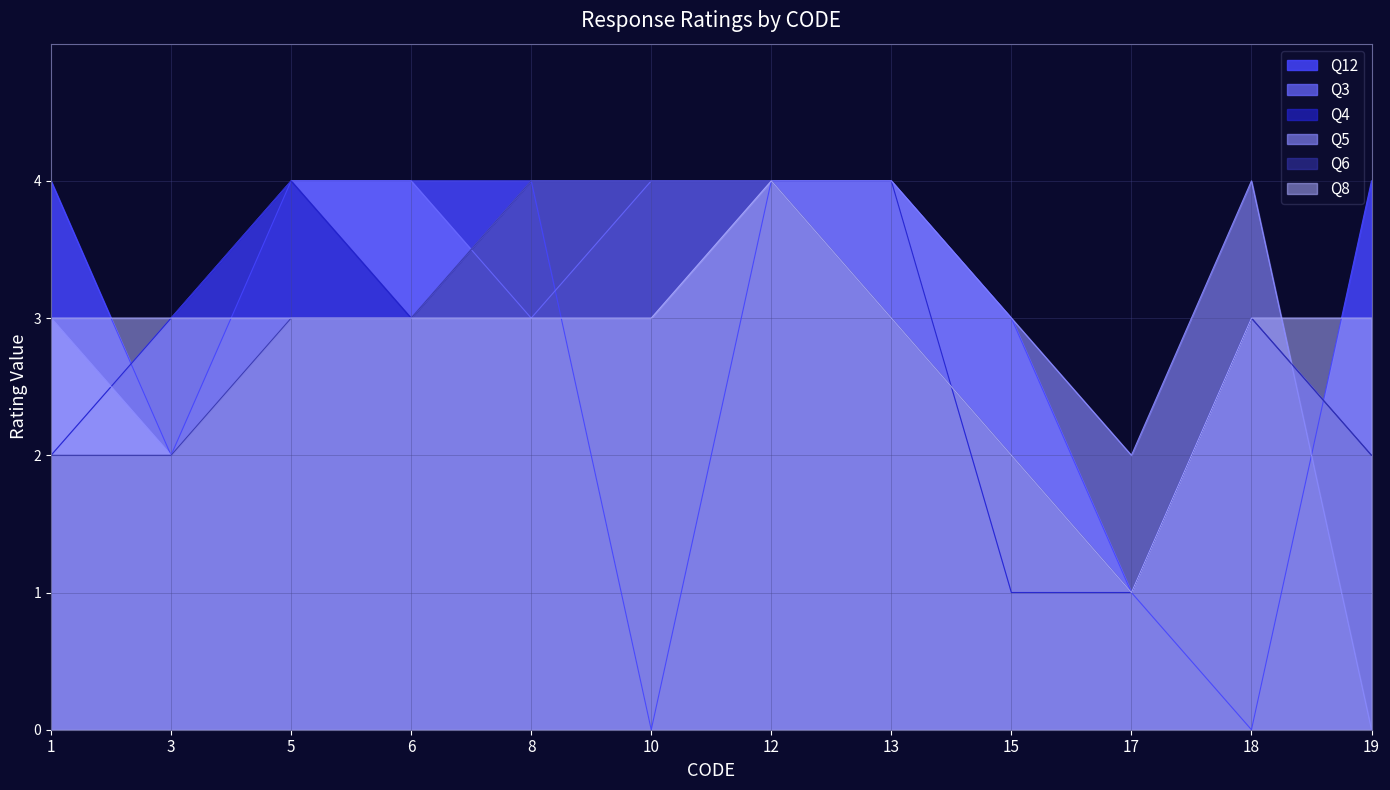

At which label is Q3 closest to 2?

1